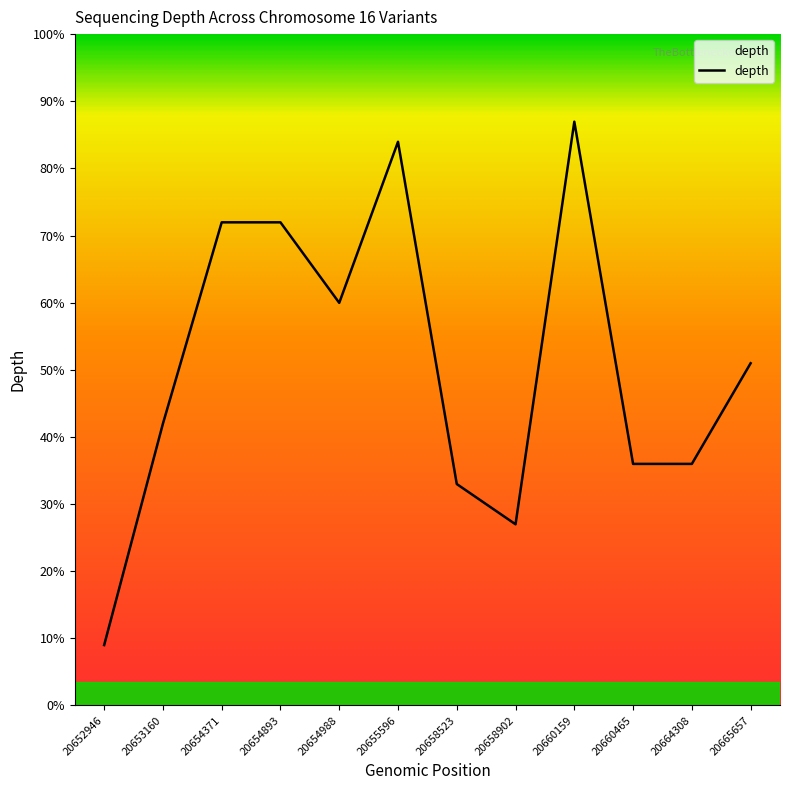

Is it true that the value at 20653160 is 6?

False